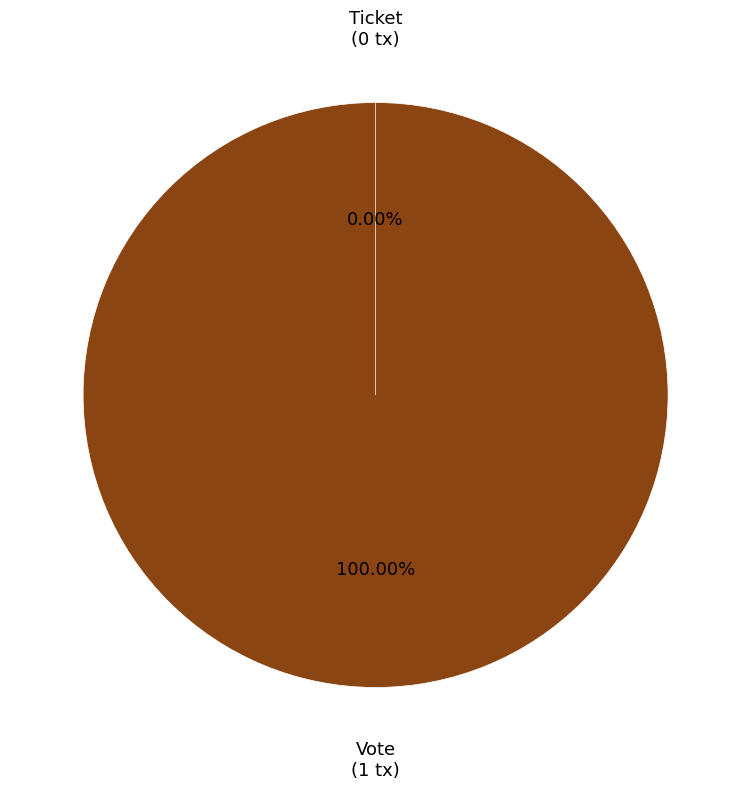

Which slice is the smallest?

Ticket